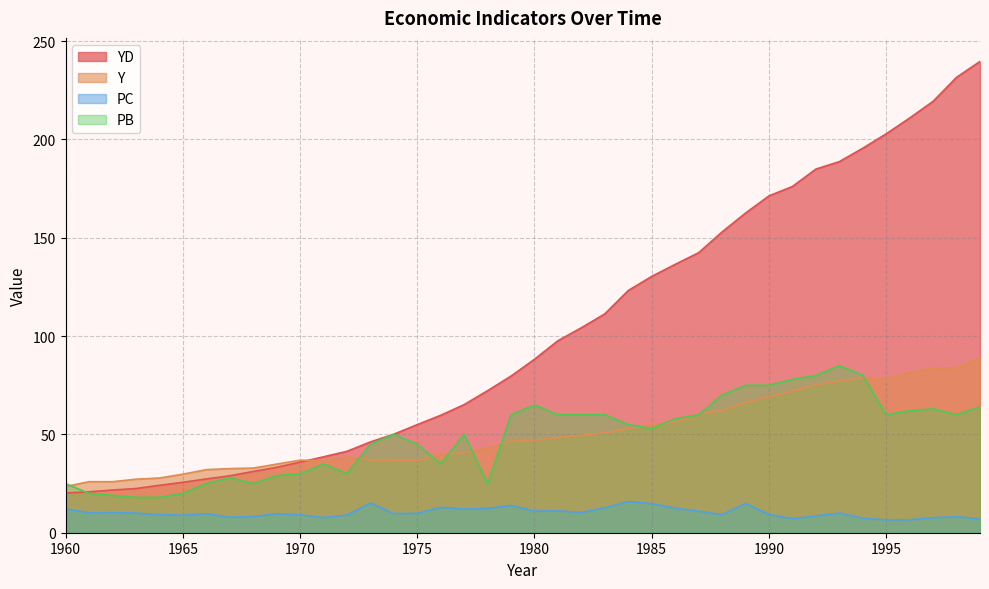

What is the difference between the maximum and minimum values in the PB series?

67.0